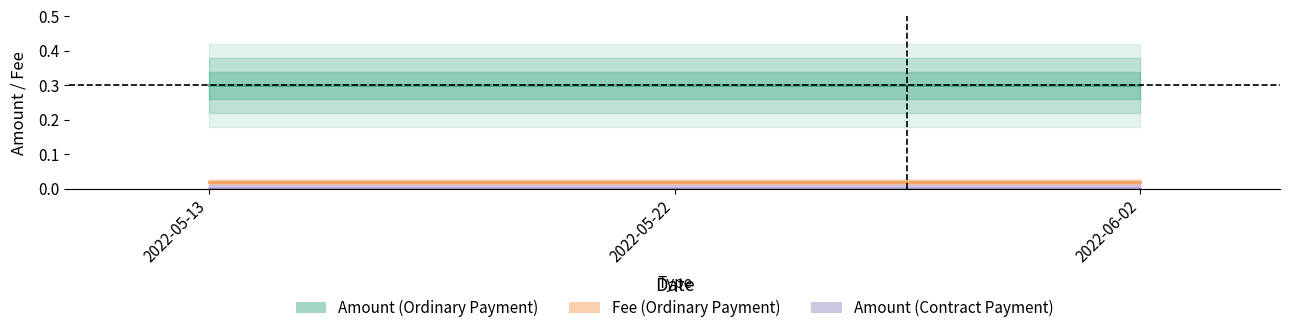

Rank the series at 2022-05-13 from highest to lowest value.

Amount (Ordinary), Fee (Ordinary), Amount (Contract)